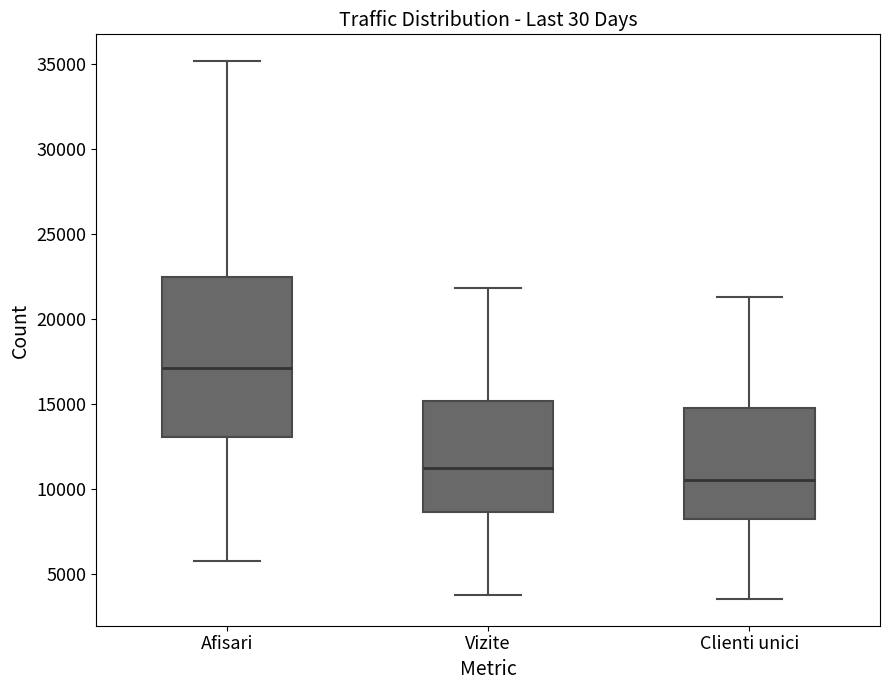

Where is the lower edge of the box for Clienti unici on the y-axis? The values are not printed on the chart, so give them approximately, as read against the axis.

8000